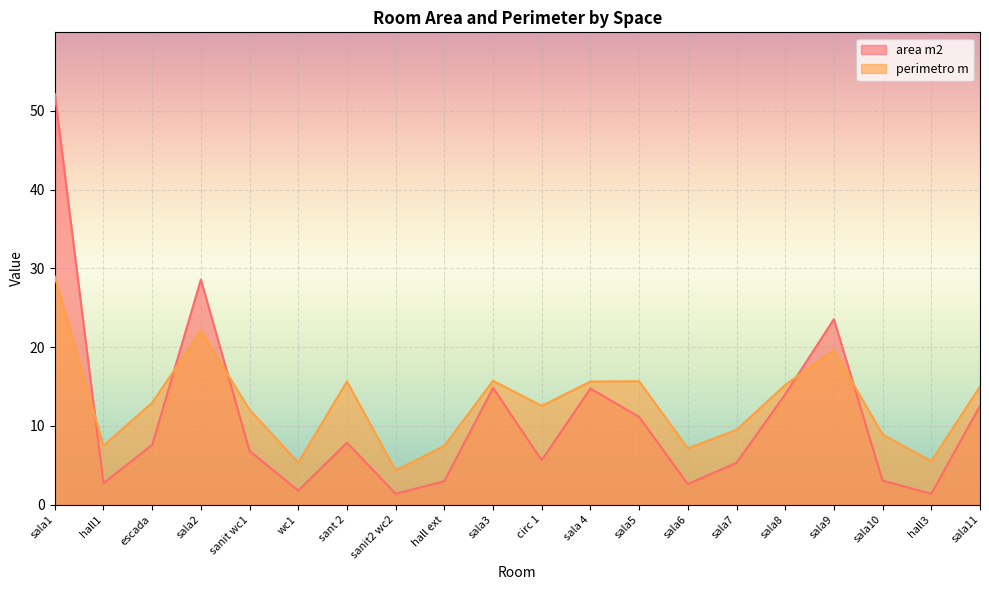

In area m2, how many points are higher than both neighbors (excluding endpoints)?

5